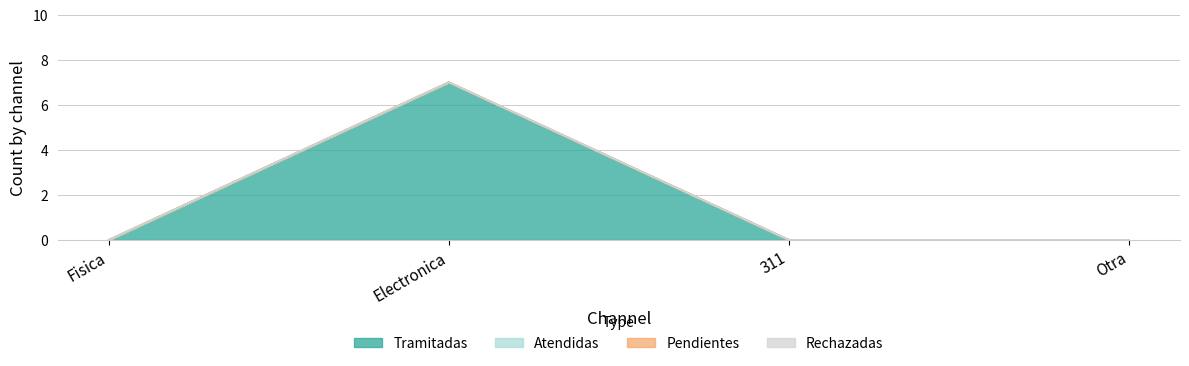

Does the chart have visible grid lines?

Yes